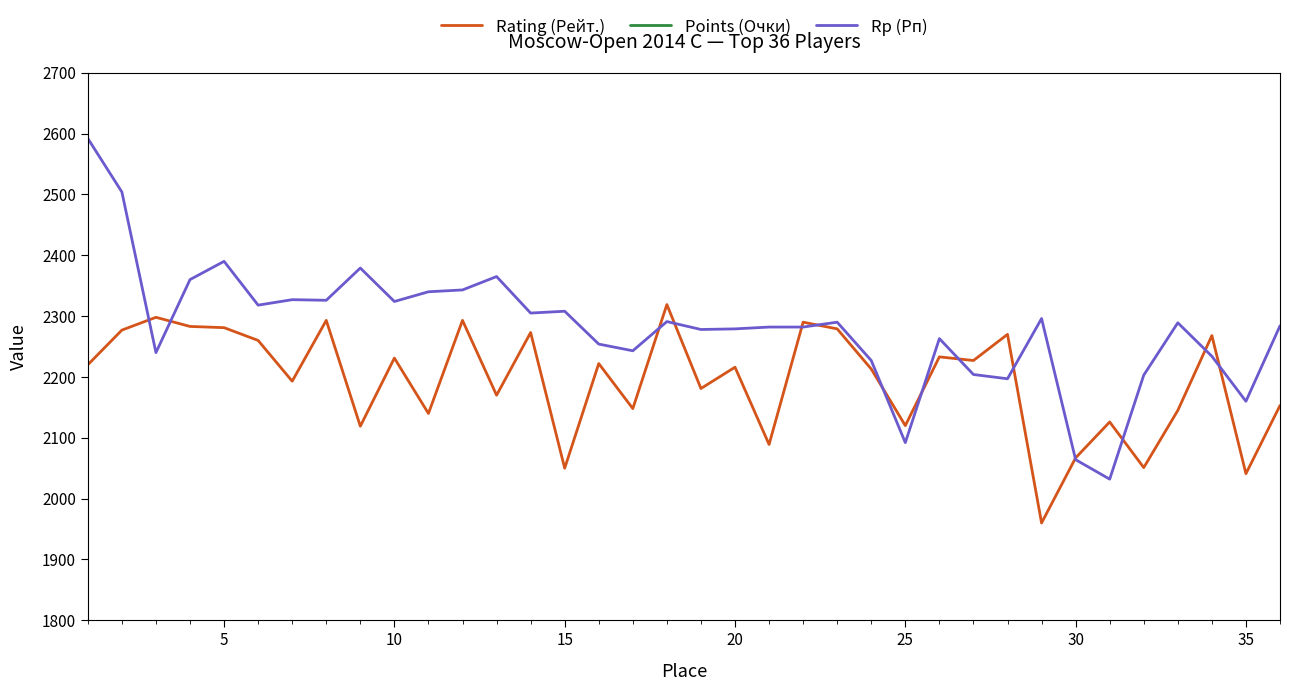

Reading left to right, list all the values displayed in this chart.

Rating (Рейт.): 2220.0	2277.0	2298.0	2283.0	2281.0	2260.0	2193.0	2293.0	2119.0	2231.0	2140.0	2293.0	2170.0	2273.0	2050.0	2222.0	2148.0	2319.0	2181.0	2216.0	2089.0	2290.0	2279.0	2213.0	2120.0	2233.0	2227.0	2270.0	1960.0	2067.0	2126.0	2051.0	2145.0	2268.0	2041.0	2153.0
Points (Очки): 8.5	8.0	7.5	7.0	7.0	7.0	7.0	7.0	7.0	7.0	7.0	7.0	7.0	7.0	7.0	7.0	7.0	6.5	6.5	6.5	6.5	6.5	6.5	6.5	6.5	6.5	6.5	6.5	6.5	6.5	6.5	6.0	6.0	6.0	6.0	6.0
Rp (Рп): 2592.0	2504.0	2240.0	2360.0	2390.0	2318.0	2327.0	2326.0	2379.0	2324.0	2340.0	2343.0	2365.0	2305.0	2308.0	2254.0	2243.0	2291.0	2278.0	2279.0	2282.0	2282.0	2290.0	2227.0	2092.0	2263.0	2204.0	2197.0	2296.0	2064.0	2032.0	2203.0	2289.0	2234.0	2160.0	2284.0